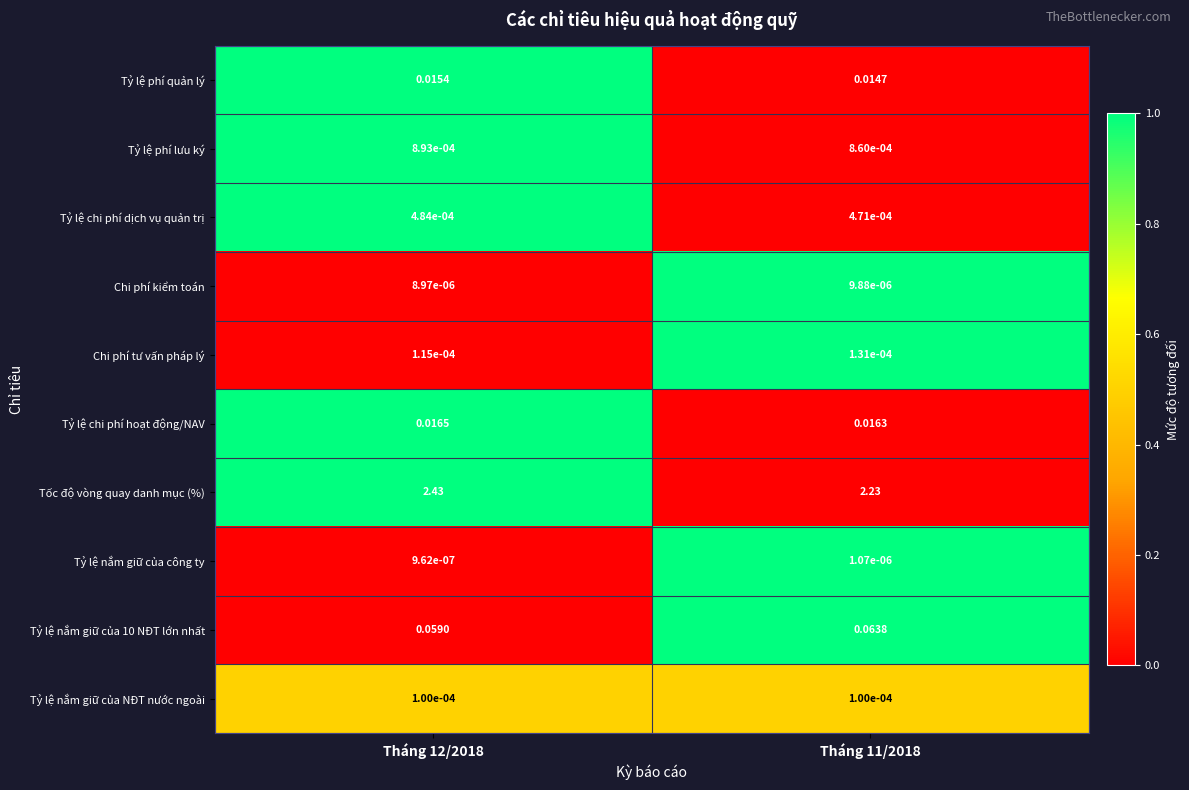

How many categories are shown in the chart?

2